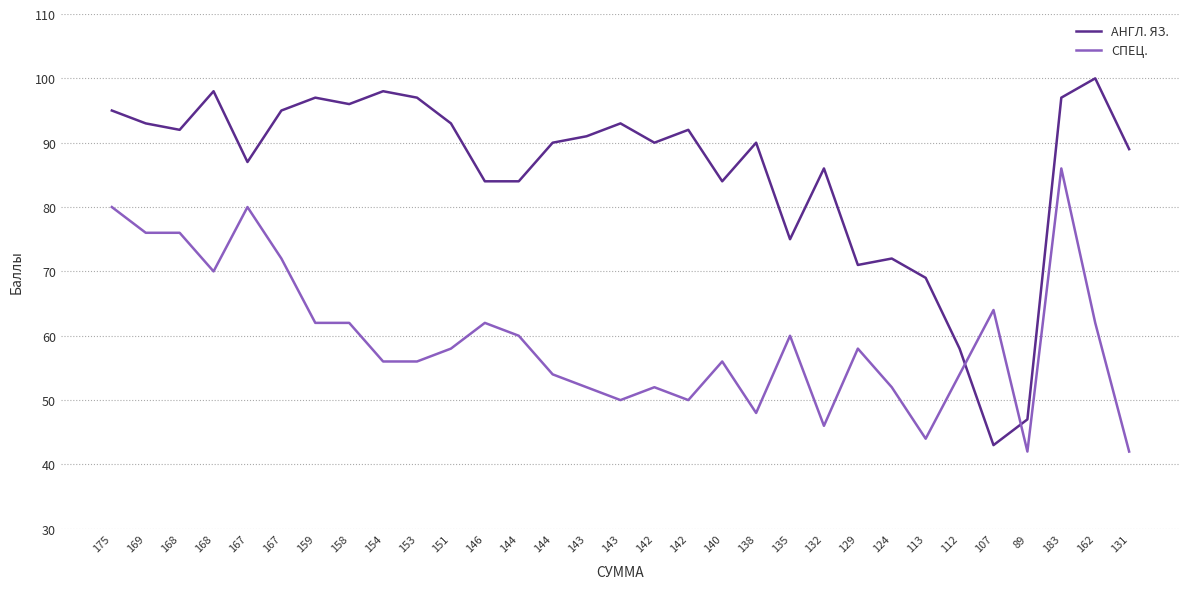

How many times do АНГЛ. ЯЗ. and СПЕЦ. cross each other?

2